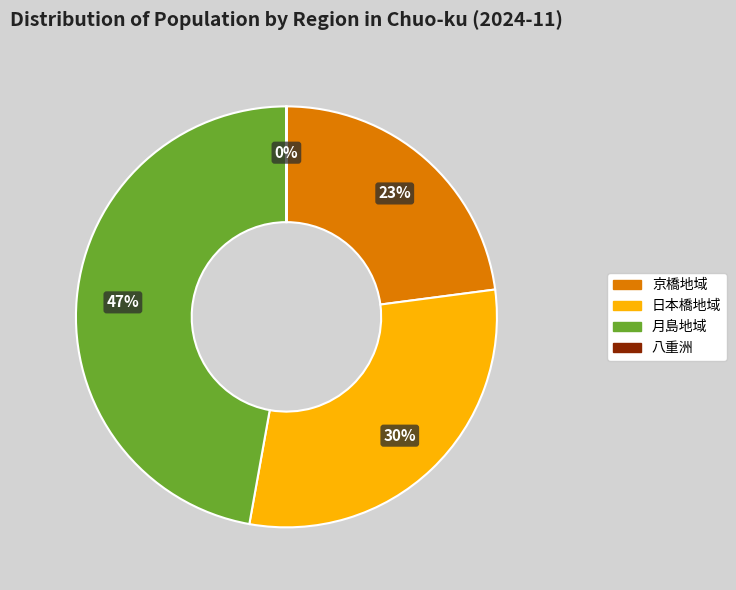

Between 月島地域 and 日本橋地域, which is larger?

月島地域